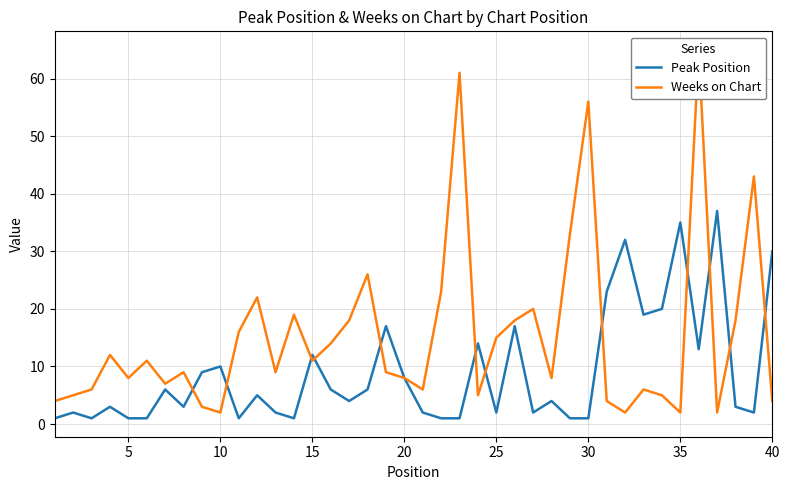

How many categories are shown in the chart?

40